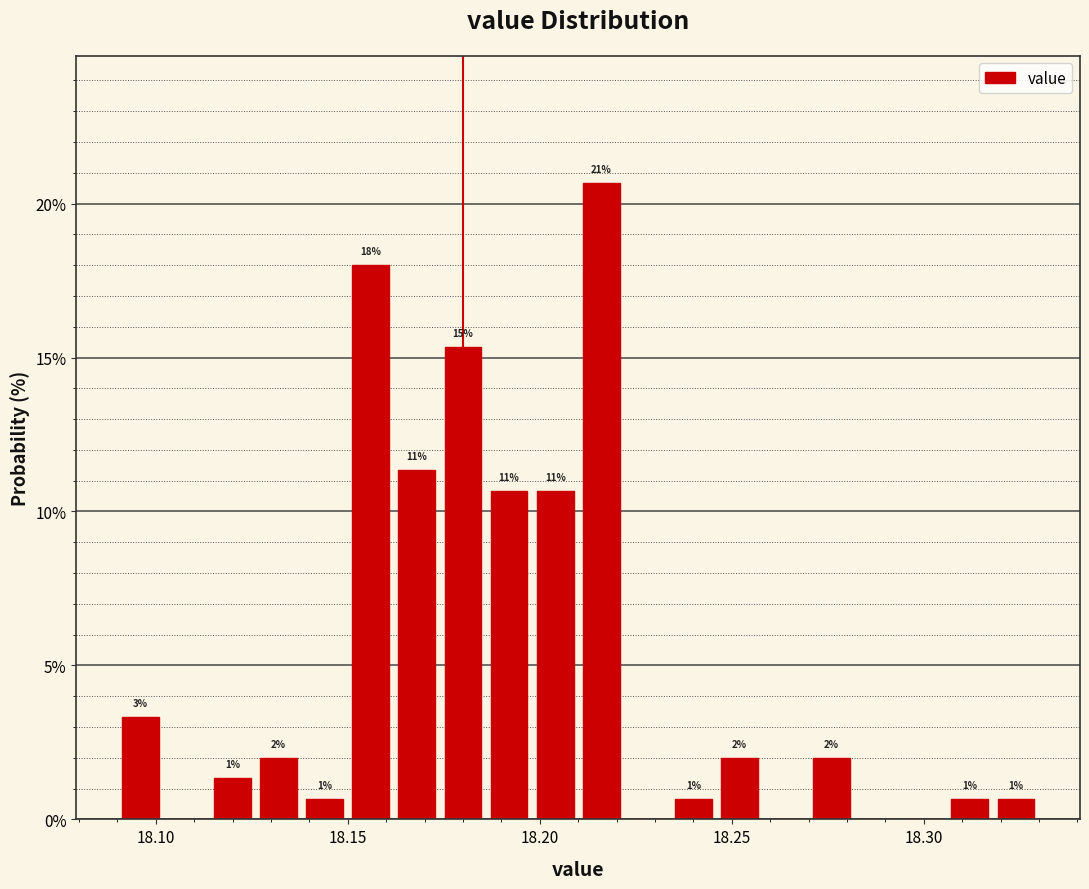

Around what value on the x-axis is the tallest bar? Give the approximate position of its centre, as read against the axis.

18.215